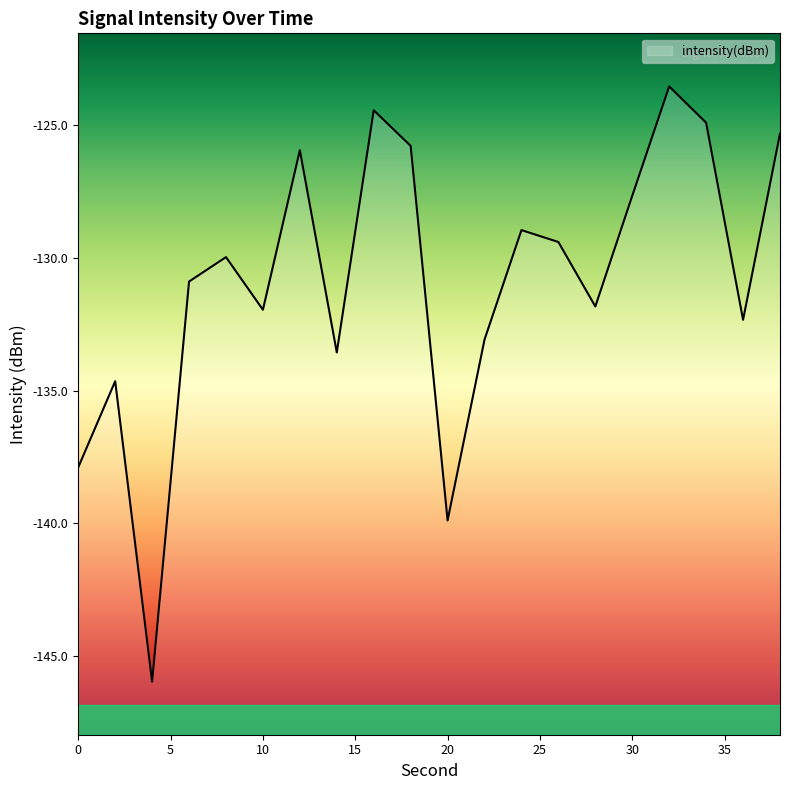

Is it true that the value at 8 is -130.0?

True